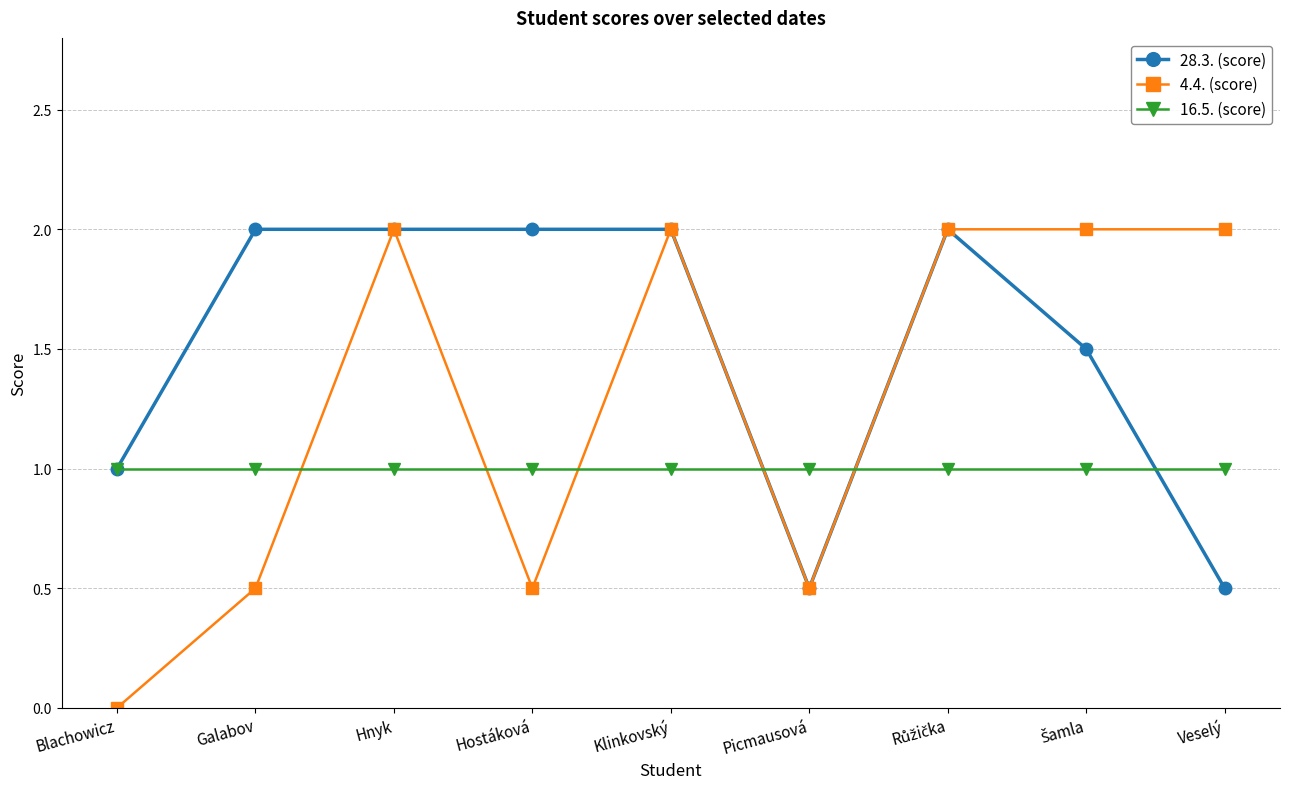

Reading left to right, list all the values displayed in this chart.

28.3. (score): 1.0	2.0	2.0	2.0	2.0	0.5	2.0	1.5	0.5
4.4. (score): 0.0	0.5	2.0	0.5	2.0	0.5	2.0	2.0	2.0
16.5. (score): 1.0	1.0	1.0	1.0	1.0	1.0	1.0	1.0	1.0